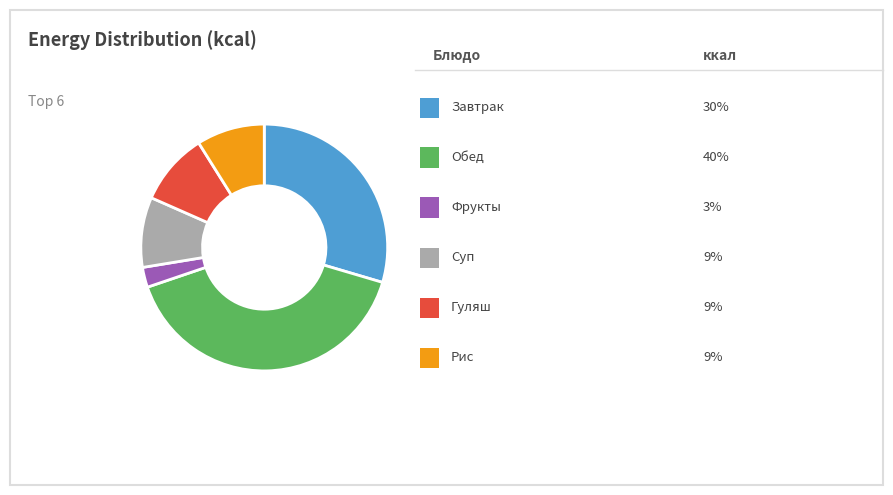

Does any single category account for the majority?

No